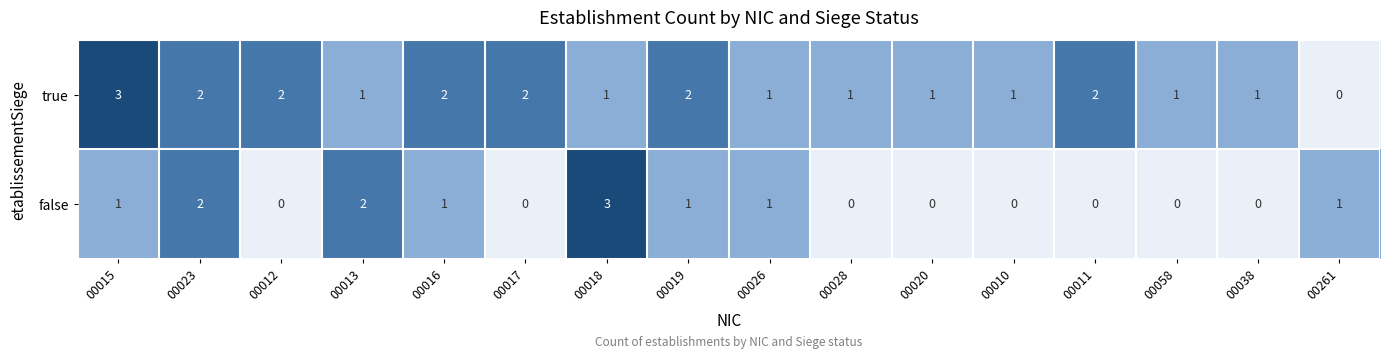

What is the sum of all true values?

23